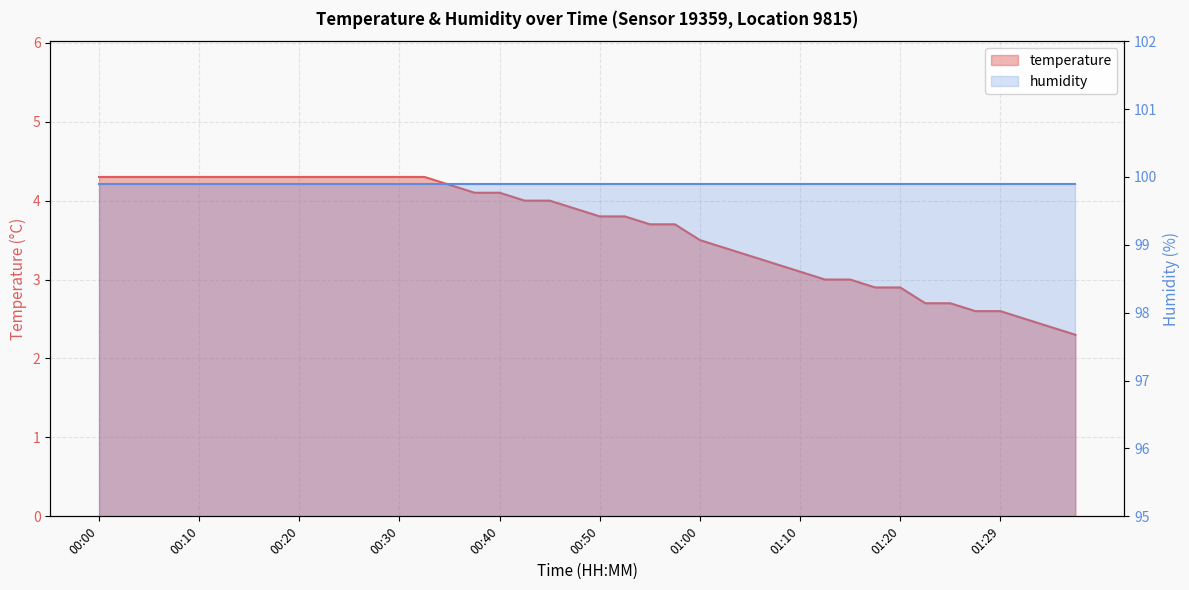

Reading right to left, list all the values displayed in this chart.

01:37=2.3	01:34=2.4	01:32=2.5	01:29=2.6	01:27=2.6	01:25=2.7	01:22=2.7	01:20=2.9	01:17=2.9	01:15=3.0	01:12=3.0	01:10=3.1	01:07=3.2	01:05=3.3	01:02=3.4	01:00=3.5	00:57=3.7	00:55=3.7	00:52=3.8	00:50=3.8	00:47=3.9	00:45=4.0	00:42=4.0	00:40=4.1	00:37=4.1	00:35=4.2	00:32=4.3	00:30=4.3	00:27=4.3	00:25=4.3	00:22=4.3	00:20=4.3	00:17=4.3	00:15=4.3	00:12=4.3	00:10=4.3	00:08=4.3	00:05=4.3	00:03=4.3	00:00=4.3